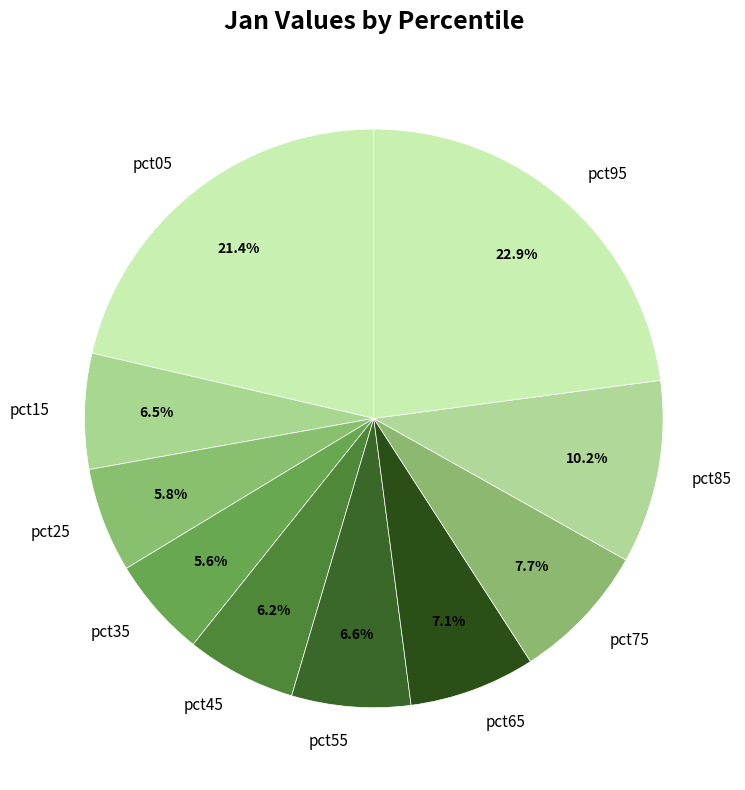

Does pct15 represent more than half of the total?

No